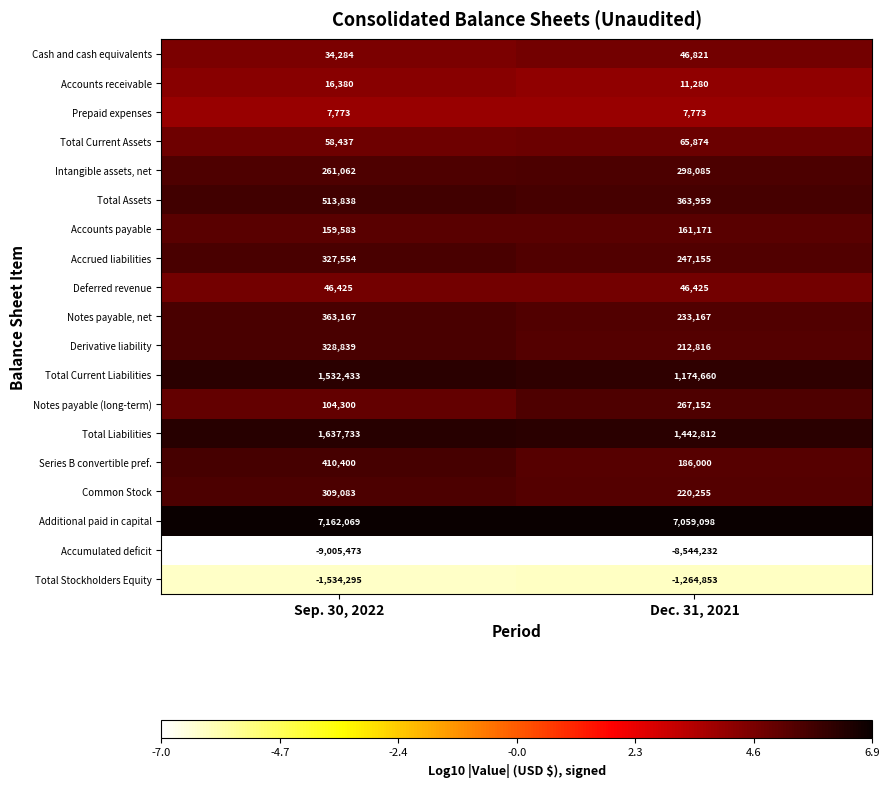

Between Sep. 30, 2022 and Dec. 31, 2021, which series saw the biggest shift?

Accumulated deficit